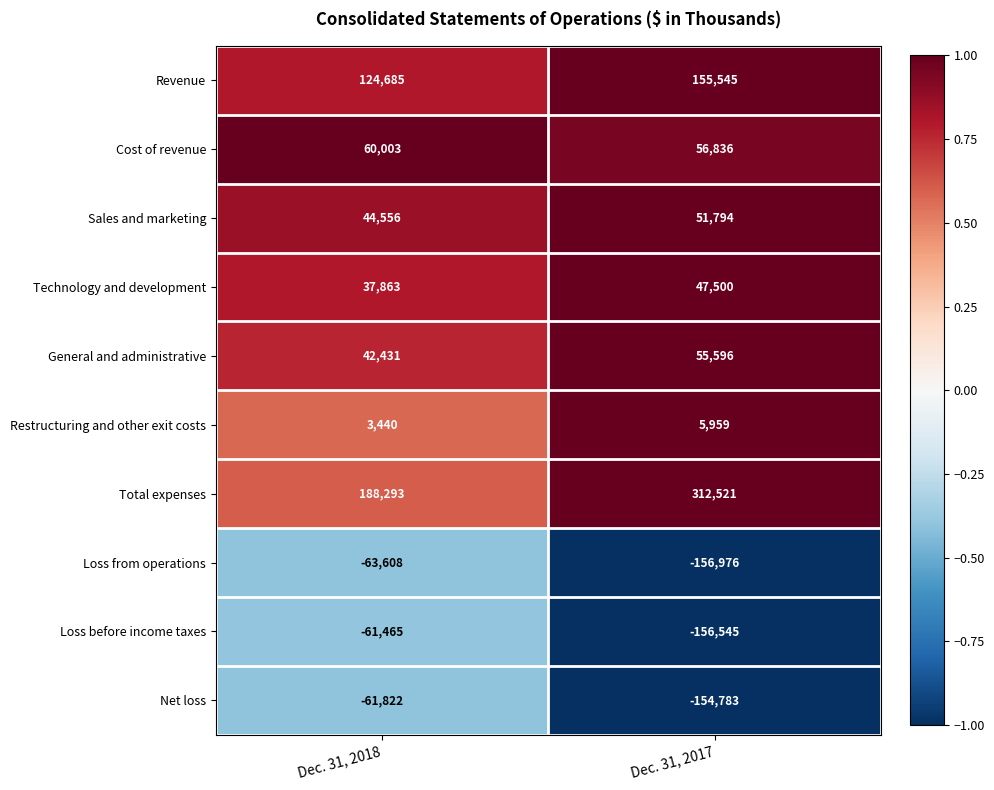

Which series has the largest range (max minus min)?

Total expenses